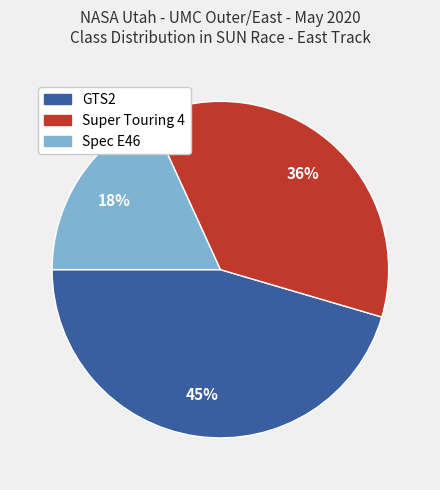

To the nearest percent, what portion does Super Touring 4 represent?

36%